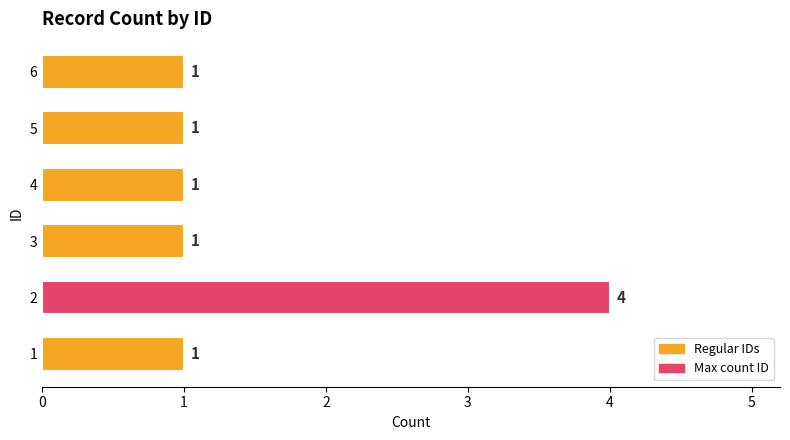

Are the bars grouped side by side (vs. stacked)?

No